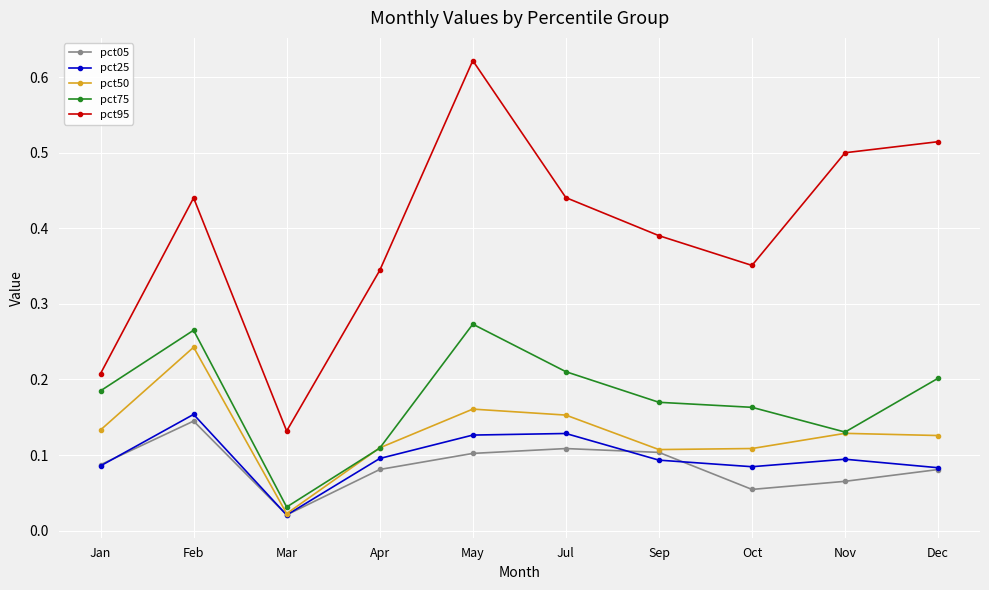

How many series are shown in this chart?

5